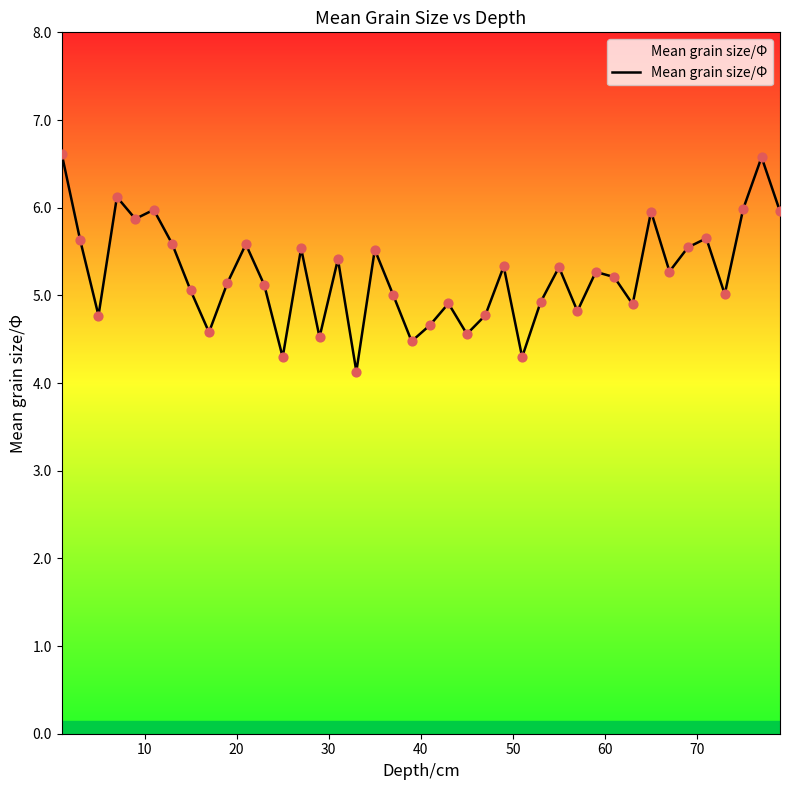

What is the greatest value displayed?

6.6